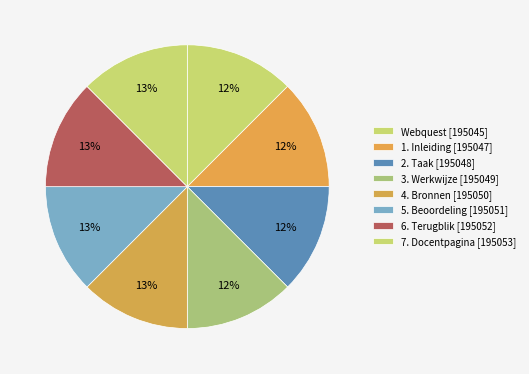

Is it true that 6. Terugblik [195052] is 13% of the pie?

True